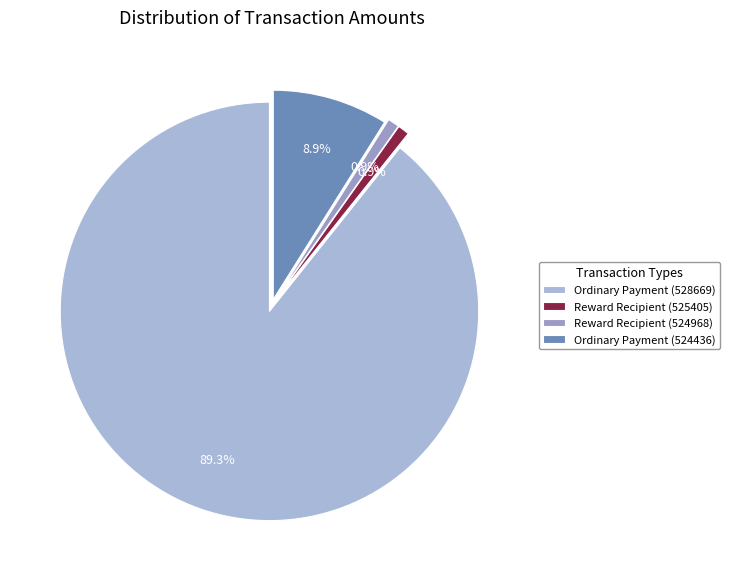

Which category accounts for the majority?

Ordinary Payment (528669)